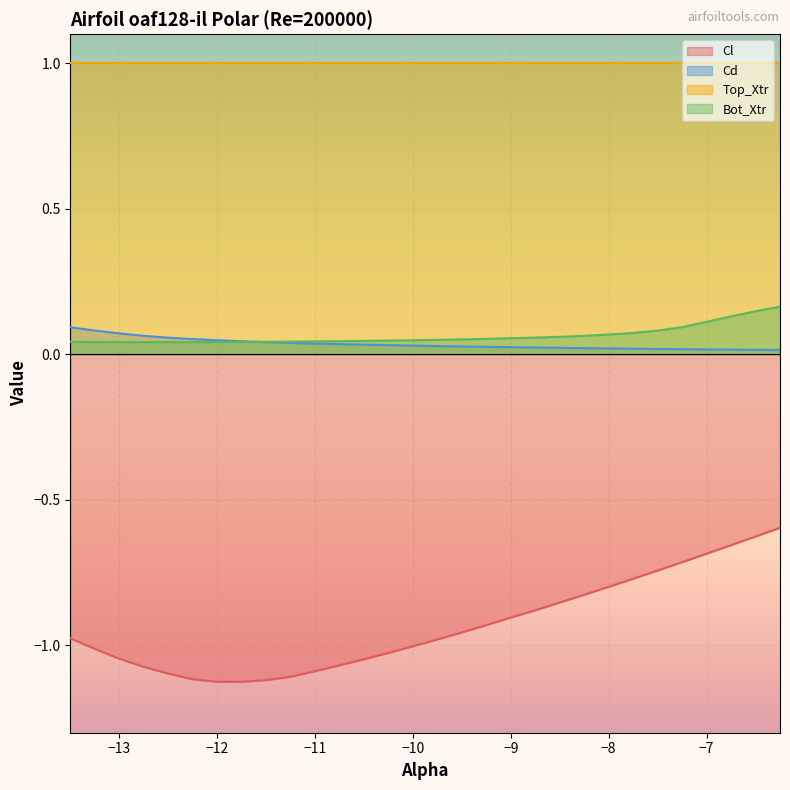

How many Bot_Xtr values are between 0 and 1?

30